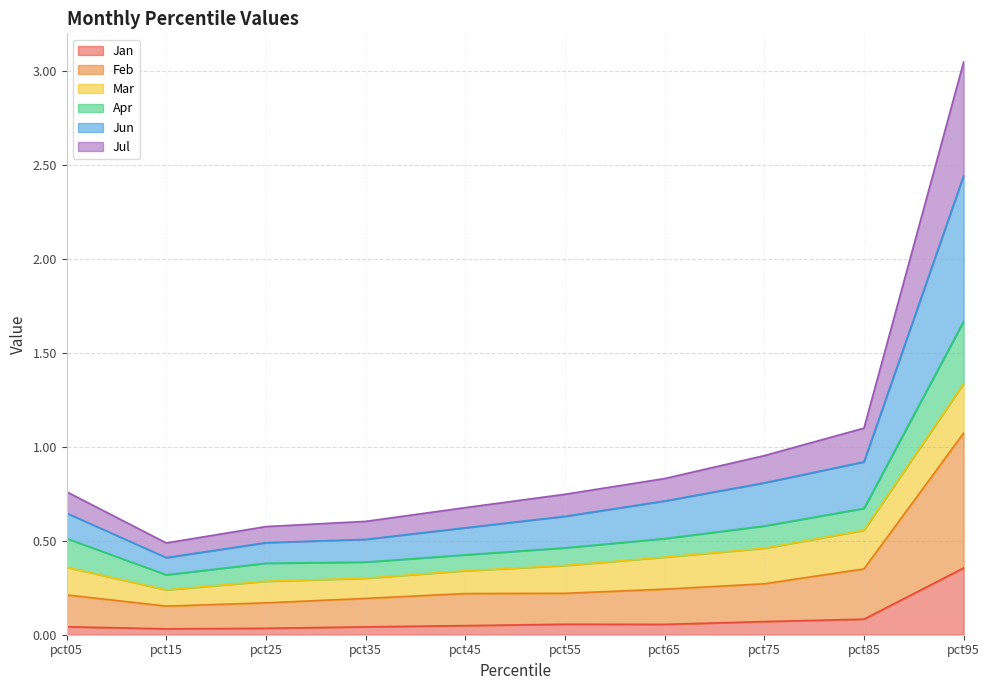

What is the value of the Feb point at the 10th from the left?

1.1